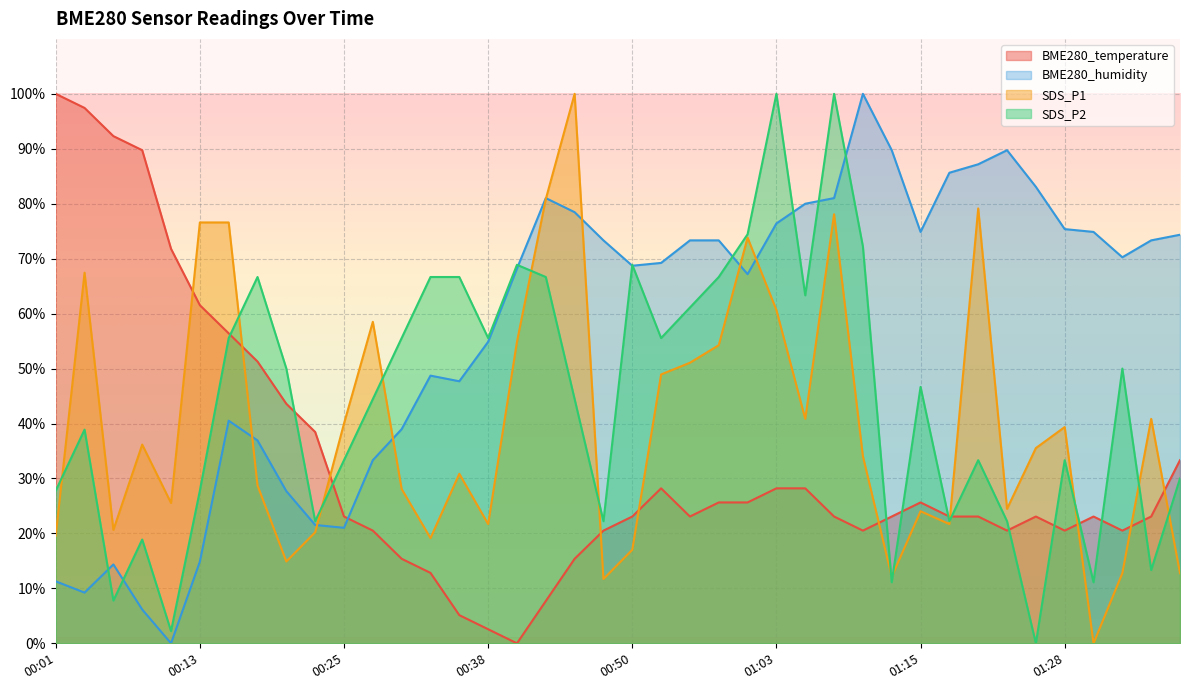

Does the chart display data point markers on the line(s)?

No